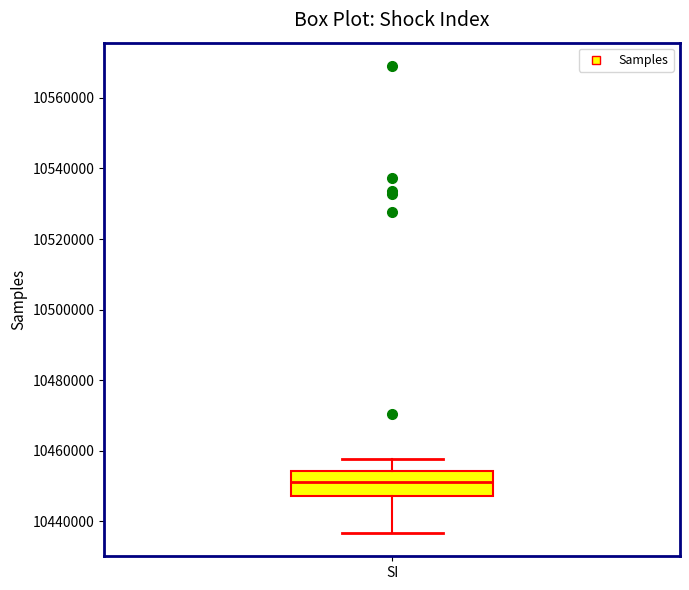

Where does the upper whisker of the box for SI end on the y-axis? The values are not printed on the chart, so give them approximately, as read against the axis.

10458000